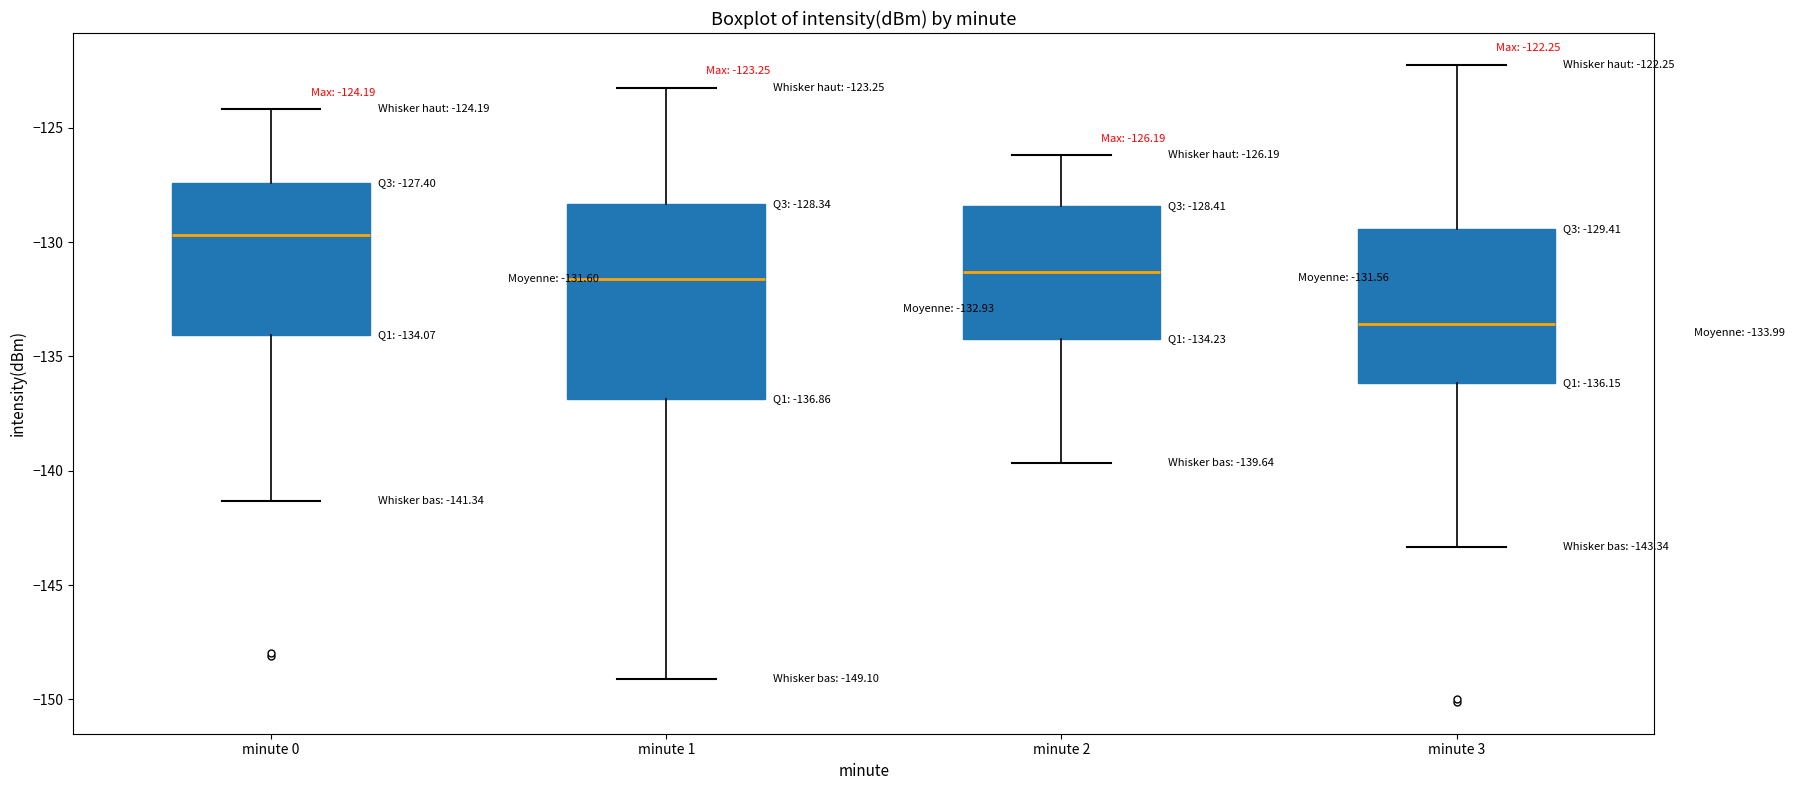

Which box's median line is the highest?

minute 0